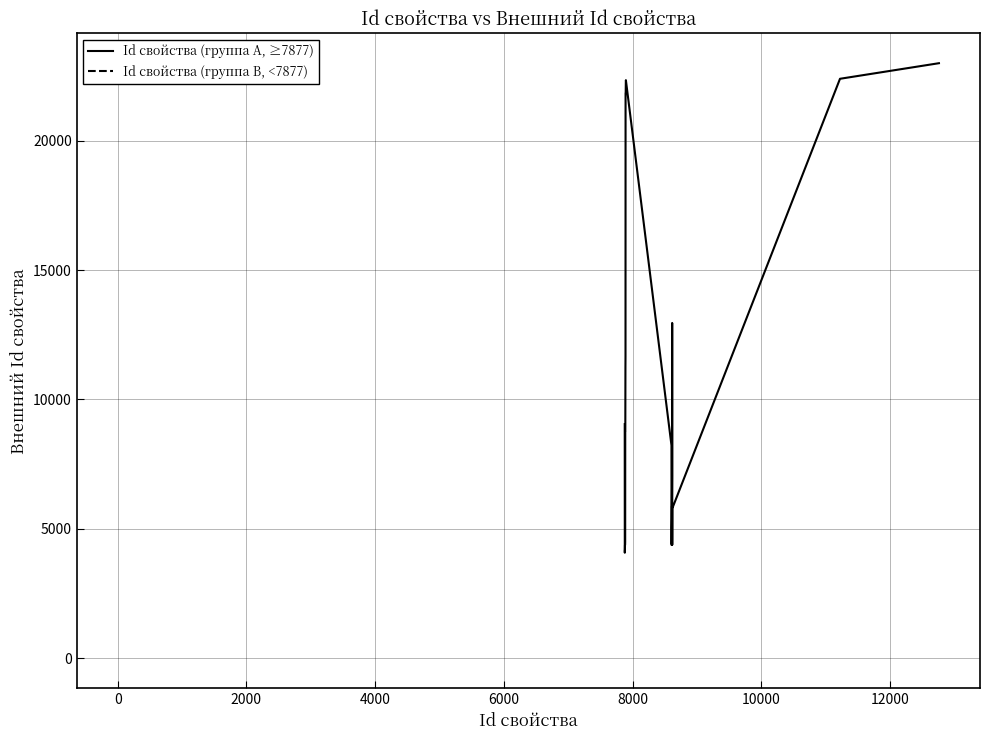

How many data points does each series have?

39